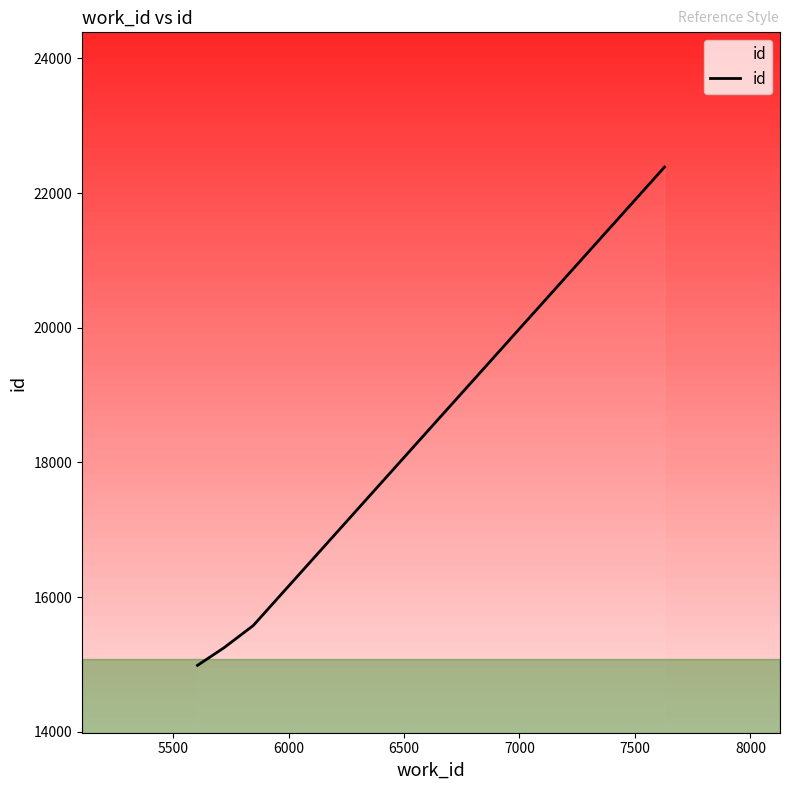

What is the sum of all values?

83774